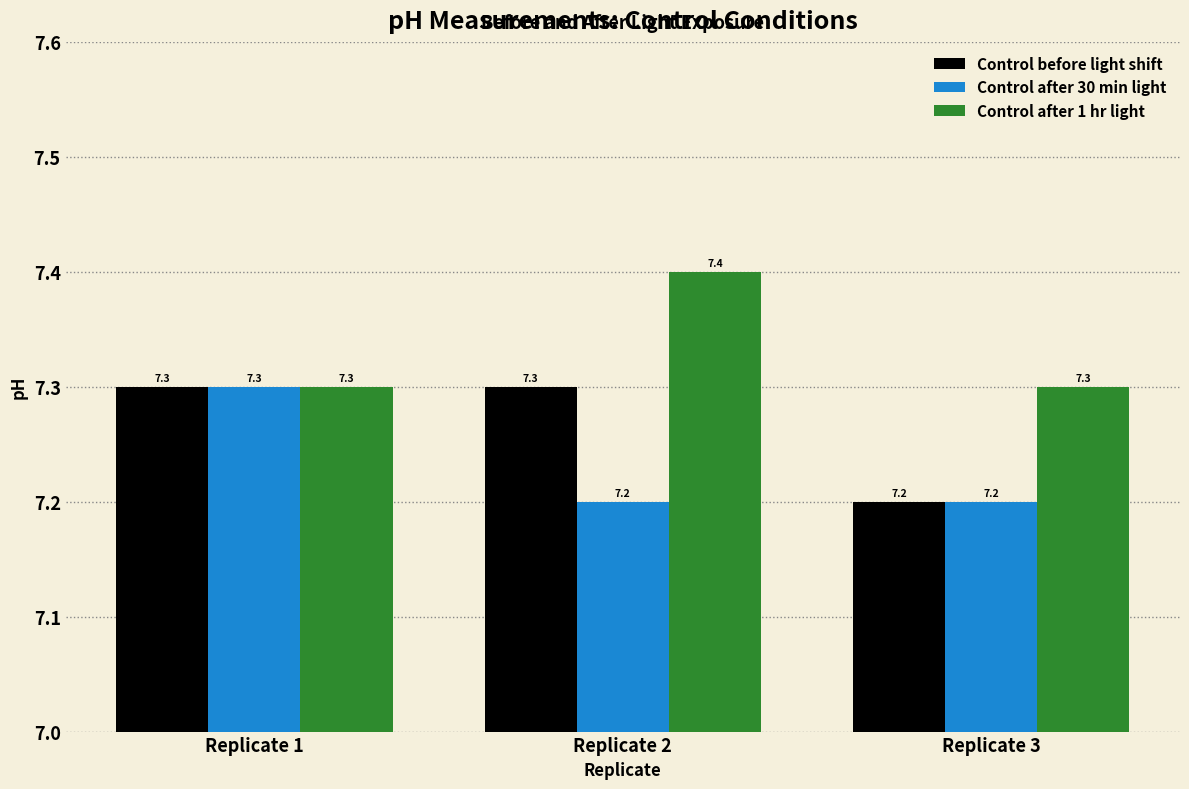

How many groups of bars are there?

3